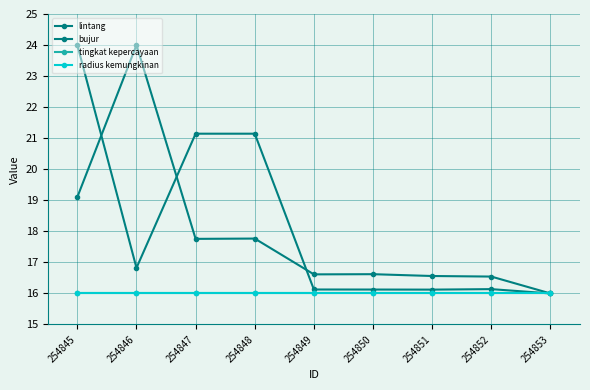

Is the value of lintang at 254846 greater than the value of bujur at 254851?

Yes